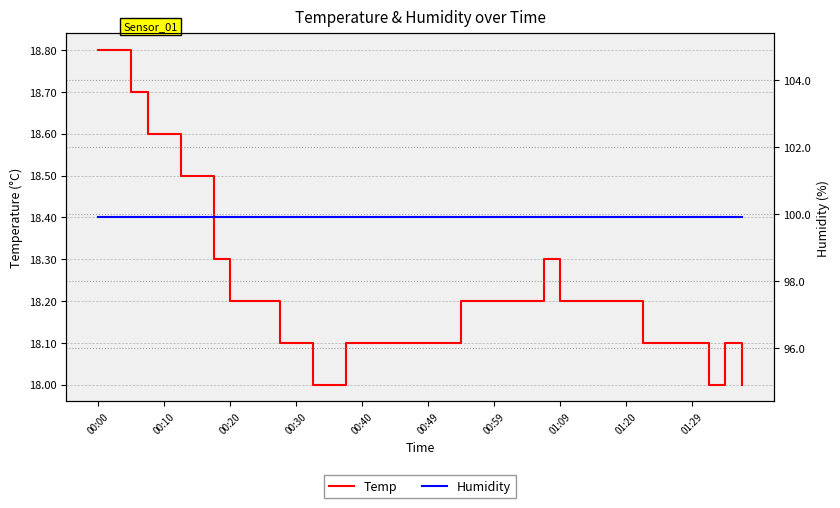

True or false: Humidity and Temp cross at least once.

False